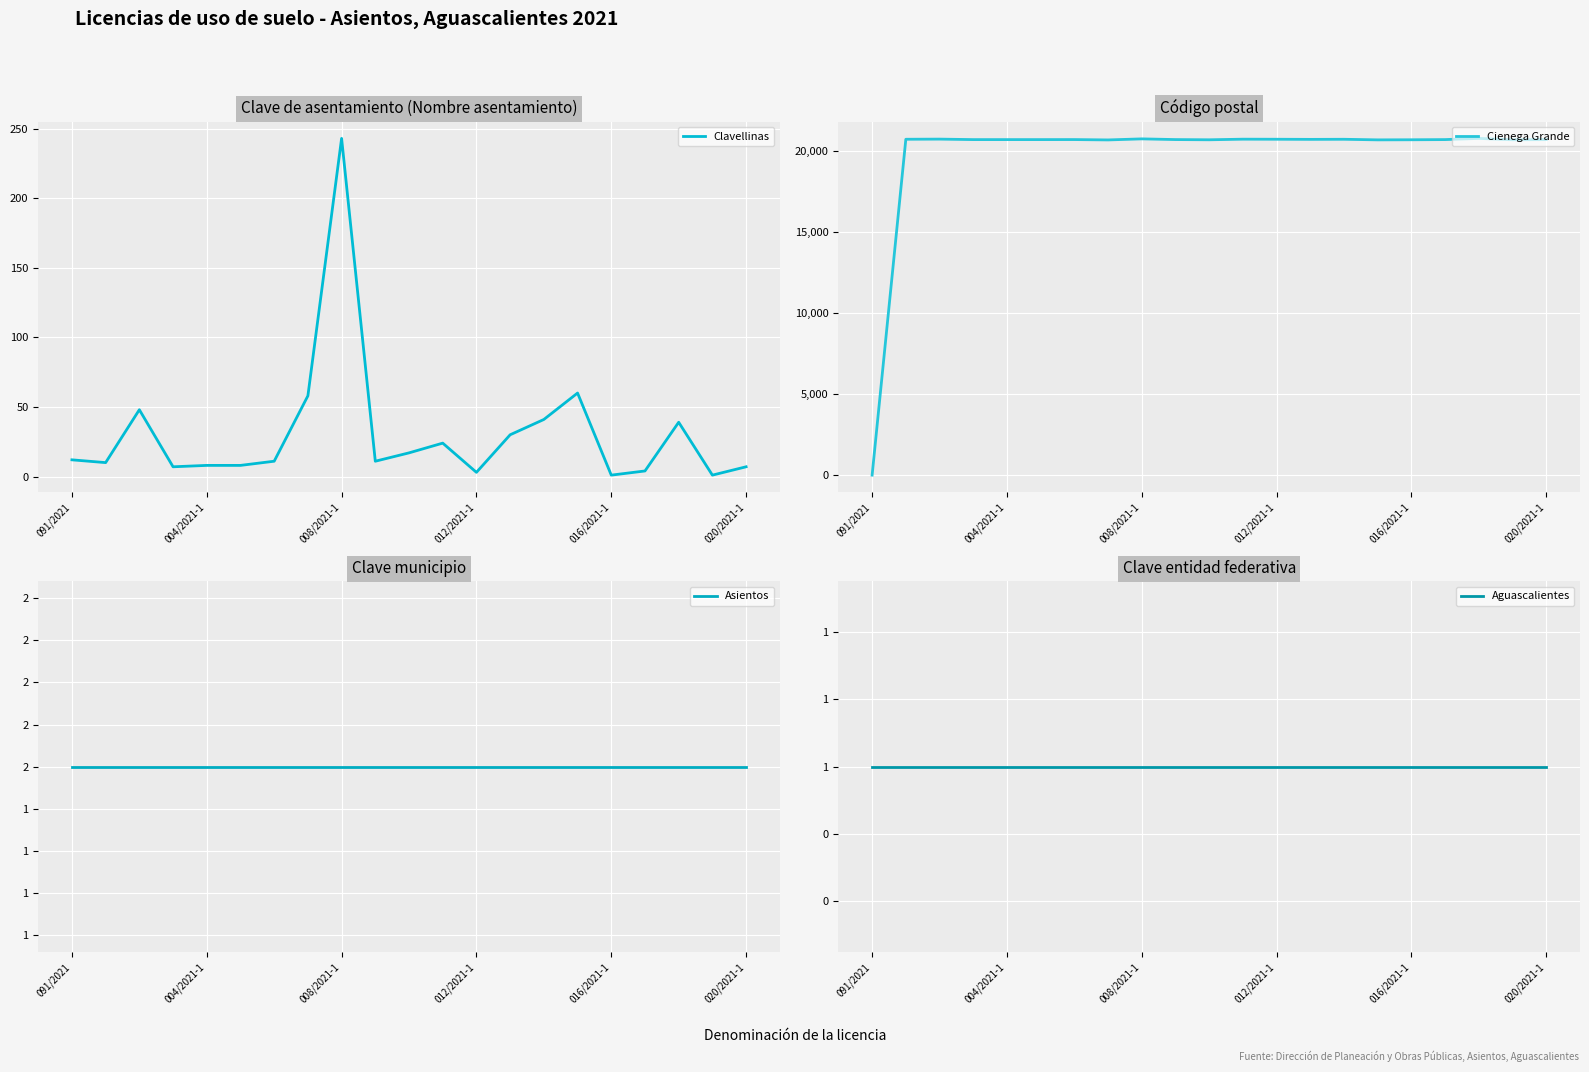

Where does the Clavellinas series first go above 11?

091/2021